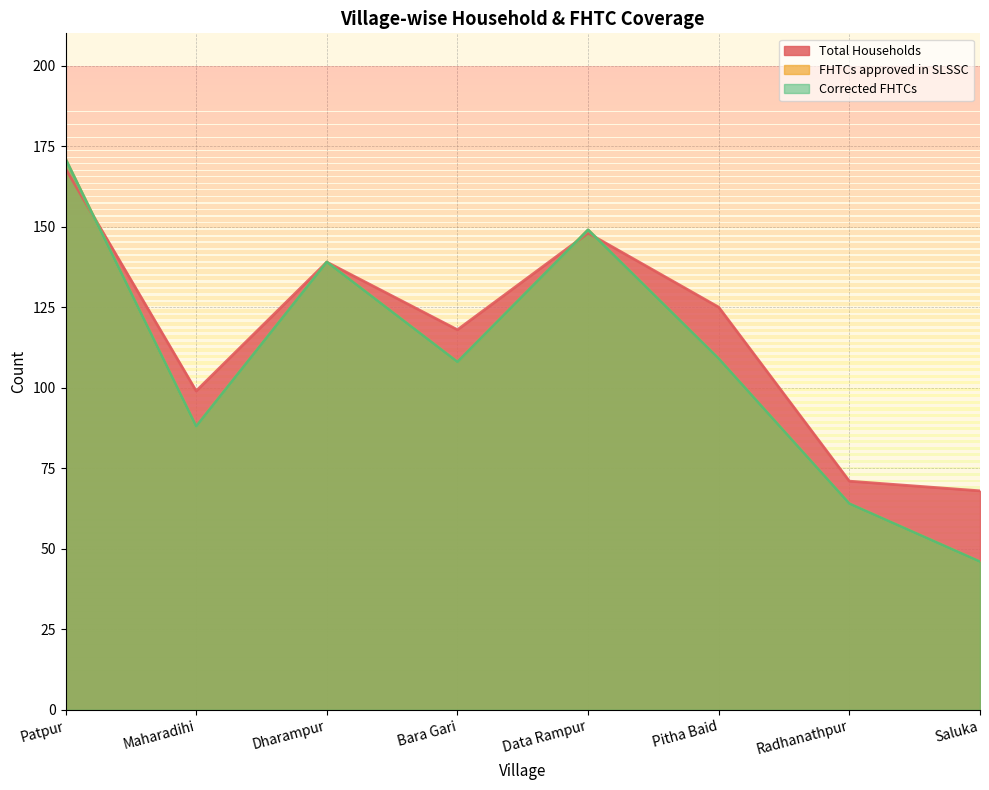

At how many categories does at least one series exceed 51?

8